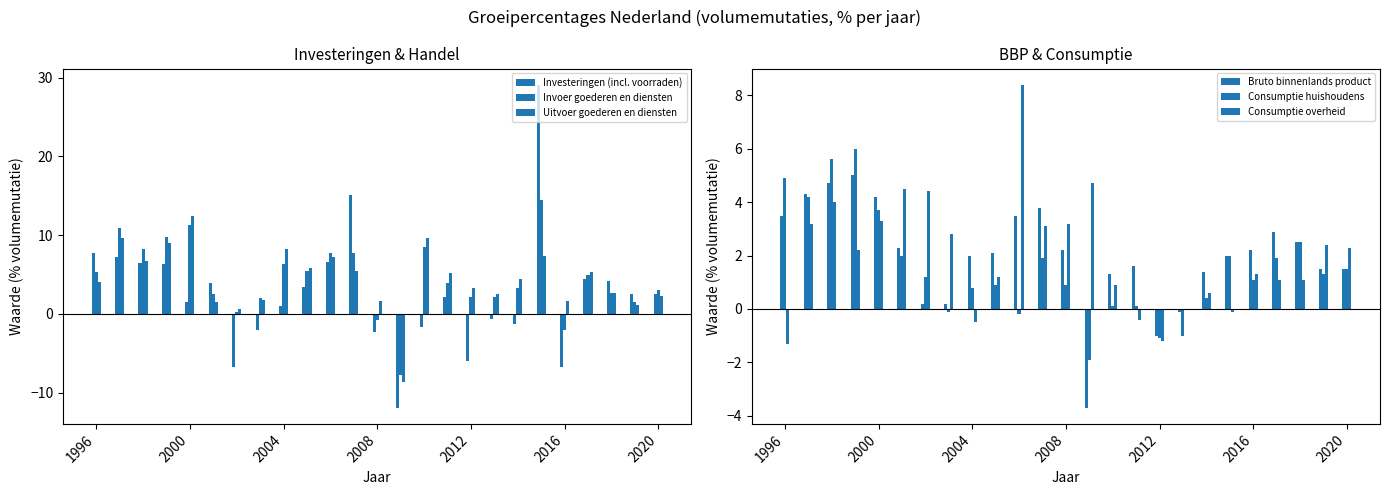

Reading right to left, what are all the values shown in this chart?

Investeringen (incl. voorraden): 2.5	2.6	4.2	4.4	-6.7	29.1	-1.3	-0.6	-6.0	2.1	-1.6	-11.9	-2.3	15.1	6.6	3.4	1.0	-2.0	-6.7	3.9	1.5	6.3	6.5	7.2	7.7
Invoer goederen en diensten: 3.0	1.5	2.7	4.9	-2.0	14.5	3.3	2.2	2.2	3.9	8.5	-7.8	-0.7	7.8	7.7	5.4	6.4	2.0	0.3	2.5	11.3	9.8	8.3	10.9	5.3
Uitvoer goederen en diensten: 2.3	1.1	2.7	5.3	1.7	7.4	4.5	2.5	3.3	5.2	9.7	-8.6	1.6	5.4	7.2	5.8	8.2	1.8	0.6	1.5	12.4	9.0	6.7	9.7	4.1
Bruto binnenlands product: 1.5	1.5	2.5	2.9	2.2	2.0	1.4	-0.1	-1.0	1.6	1.3	-3.7	2.2	3.8	3.5	2.1	2.0	0.2	0.2	2.3	4.2	5.0	4.7	4.3	3.5
Consumptie huishoudens: 1.5	1.3	2.5	1.9	1.1	2.0	0.4	-1.0	-1.1	0.1	0.1	-1.9	0.9	1.9	-0.2	0.9	0.8	-0.1	1.2	2.0	3.7	6.0	5.6	4.2	4.9
Consumptie overheid: 2.3	2.4	1.1	1.1	1.3	-0.1	0.6	0.0	-1.2	-0.4	0.9	4.7	3.2	3.1	8.4	1.2	-0.5	2.8	4.4	4.5	3.3	2.2	4.0	3.2	-1.3